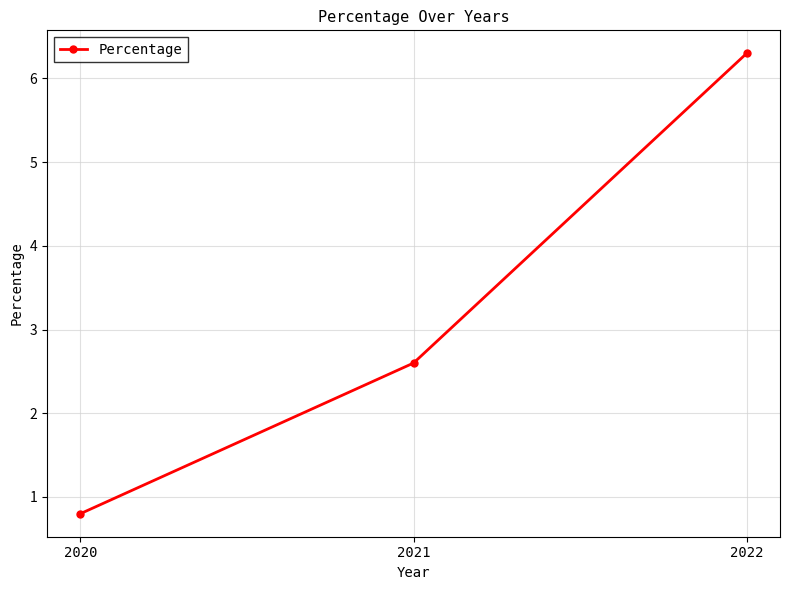

Reading left to right, list all the values displayed in this chart.

0.8	2.6	6.3